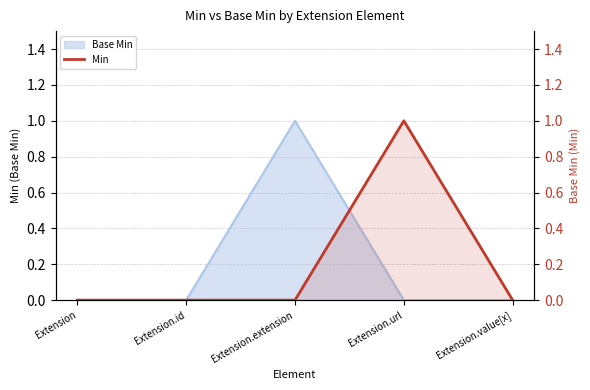

What is the sum of the values at Extension.url and Extension.extension?

1